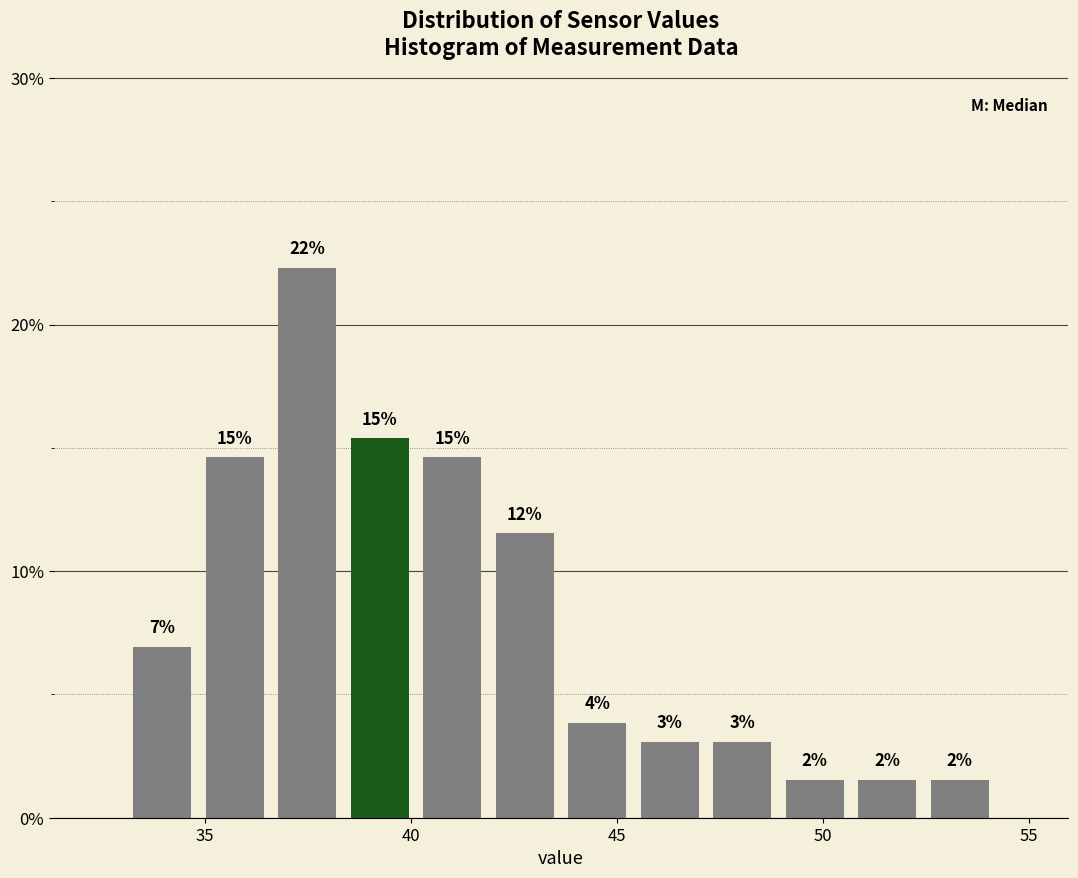

Read against the x-axis, roughly where is the centre of the tallest bar?

37.5